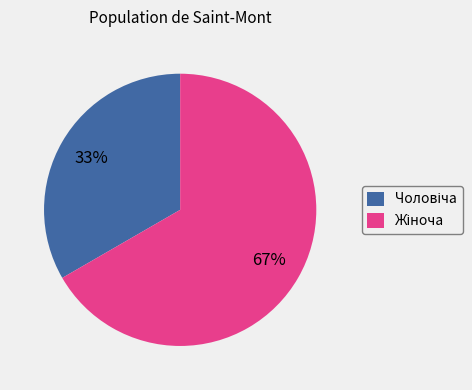

Count the number of slices in the pie.

2